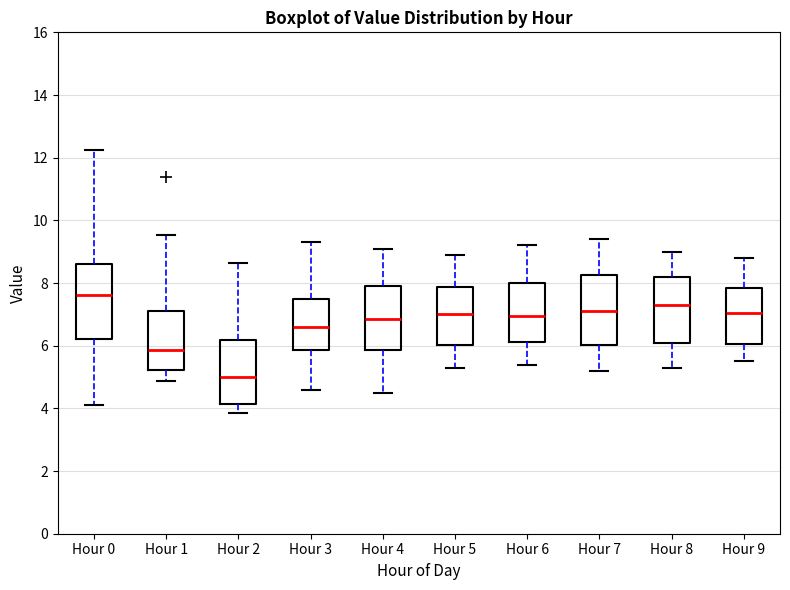

Reading left to right, transcribe this box plot: for each box, give where its median line is, the range the box spans, and where its two whiskers end, as read against the y-axis. The values are not printed on the chart, so give them approximately, as read against the axis.

Hour 0: median 7.6, box 6.2 to 8.6, whiskers 4.2 to 12.2
Hour 1: median 5.8, box 5.2 to 7.2, whiskers 4.8 to 9.6
Hour 2: median 5.0, box 4.2 to 6.2, whiskers 3.8 to 8.6
Hour 3: median 6.6, box 5.8 to 7.6, whiskers 4.6 to 9.4
Hour 4: median 6.8, box 5.8 to 8.0, whiskers 4.6 to 9.2
Hour 5: median 7.0, box 6.0 to 7.8, whiskers 5.4 to 9.0
Hour 6: median 7.0, box 6.2 to 8.0, whiskers 5.4 to 9.2
Hour 7: median 7.2, box 6.0 to 8.2, whiskers 5.2 to 9.4
Hour 8: median 7.4, box 6.0 to 8.2, whiskers 5.4 to 9.0
Hour 9: median 7.0, box 6.0 to 7.8, whiskers 5.6 to 8.8